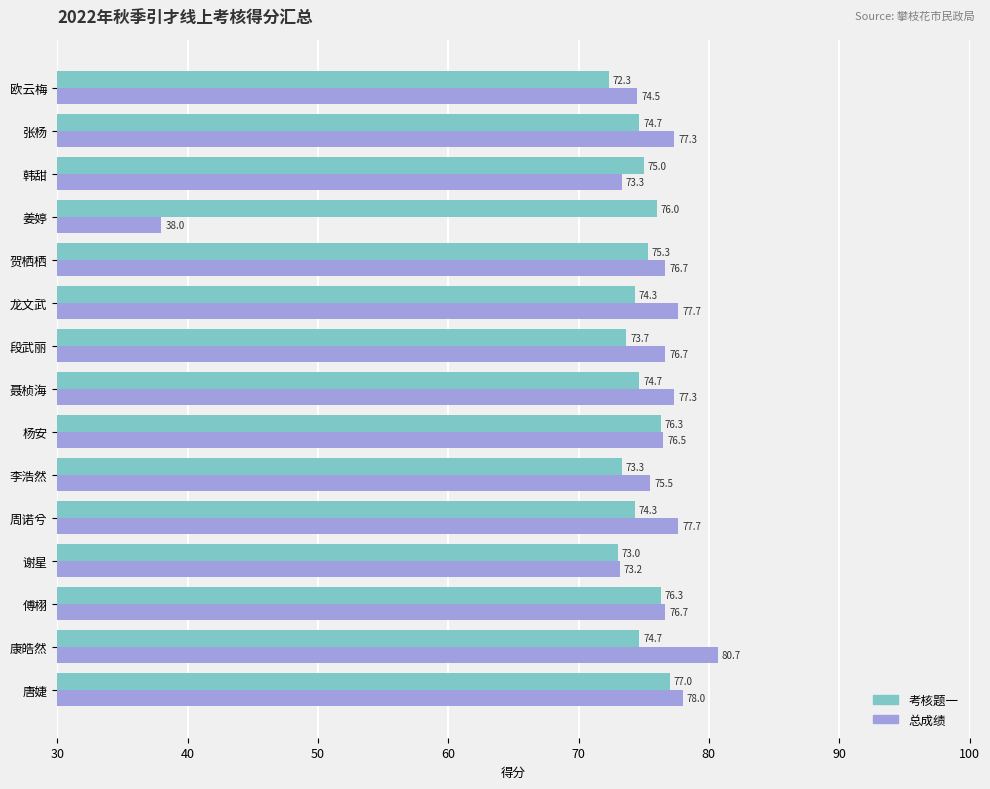

What is the difference between the maximum and second lowest values in the 考核题一 series?

4.0